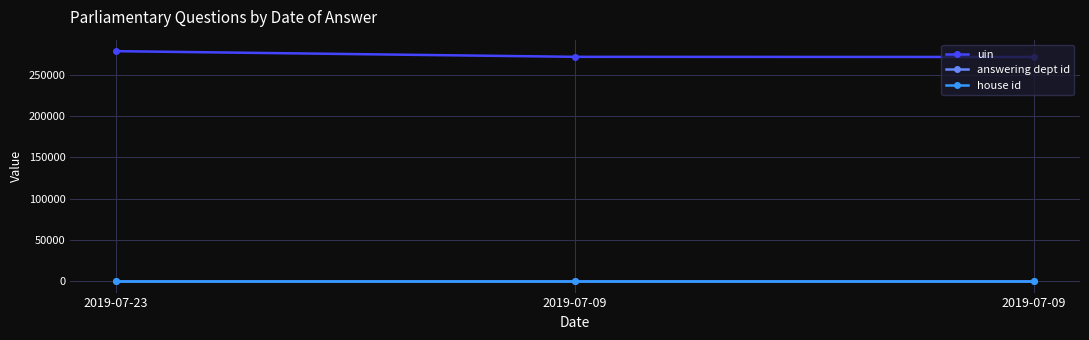

Which series changed the most between 2019-07-09 and 2019-07-09?

uin